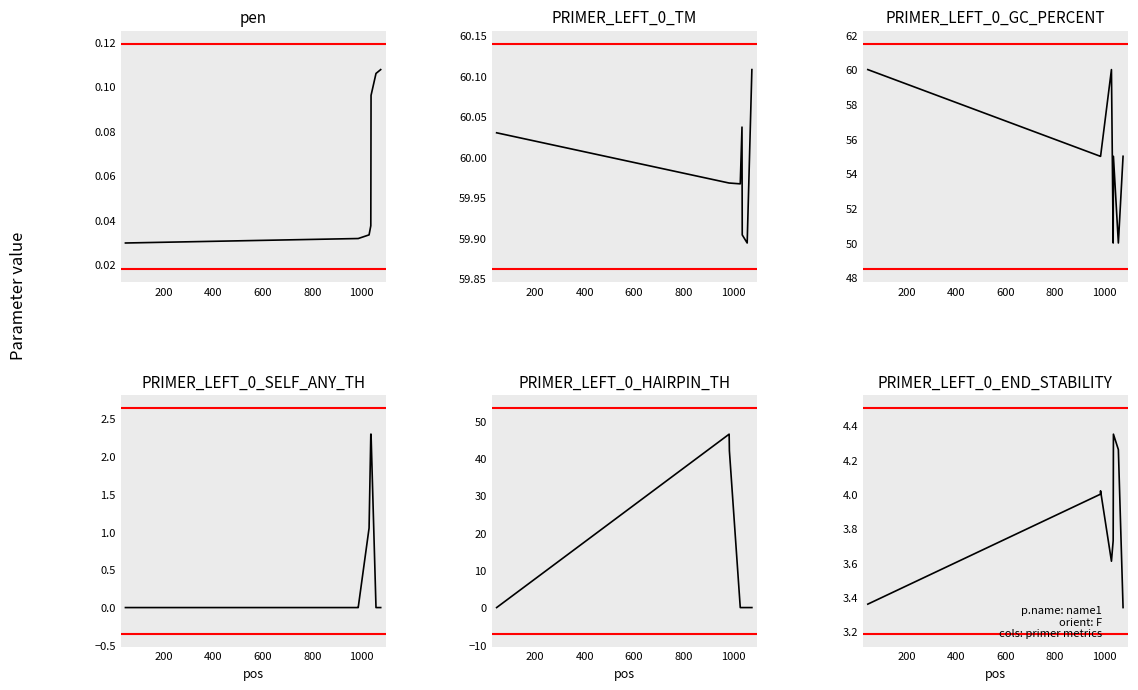

How many lines are shown in the chart?

6